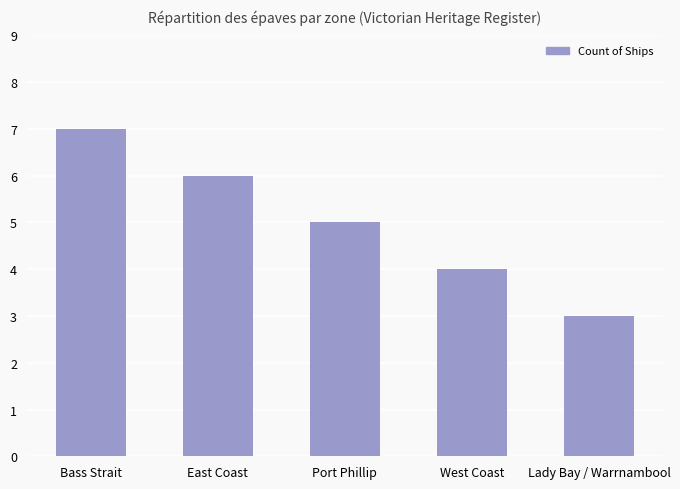

What is the difference between the values at Bass Strait and Port Phillip?

2